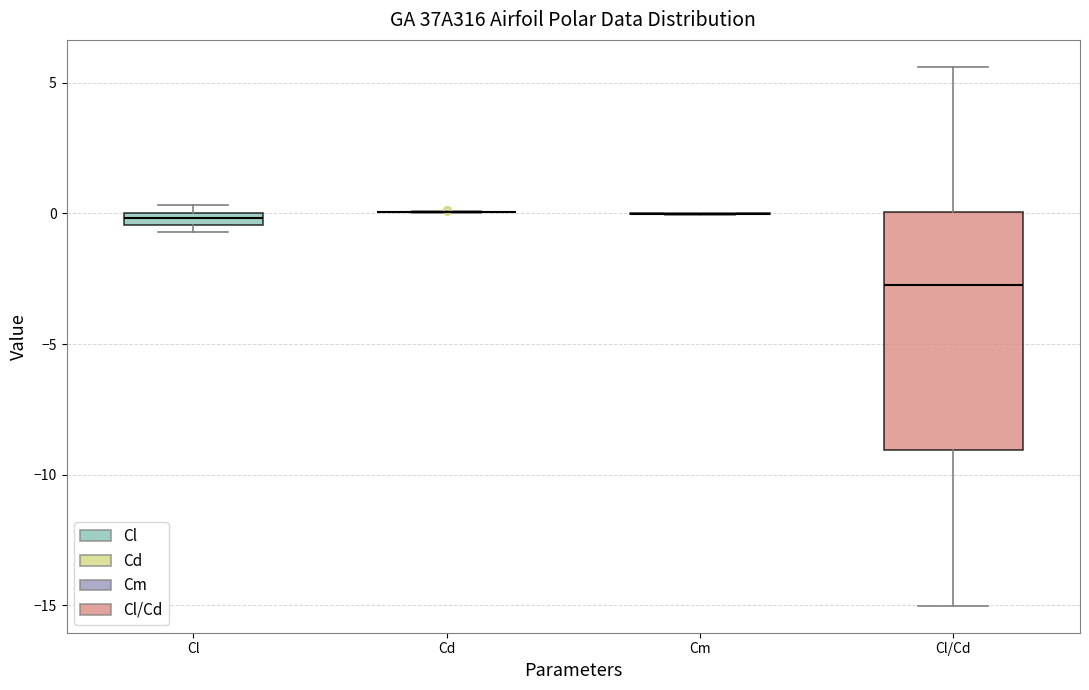

Comparing the boxes themselves (not the whiskers), which one is the tallest?

Cl/Cd